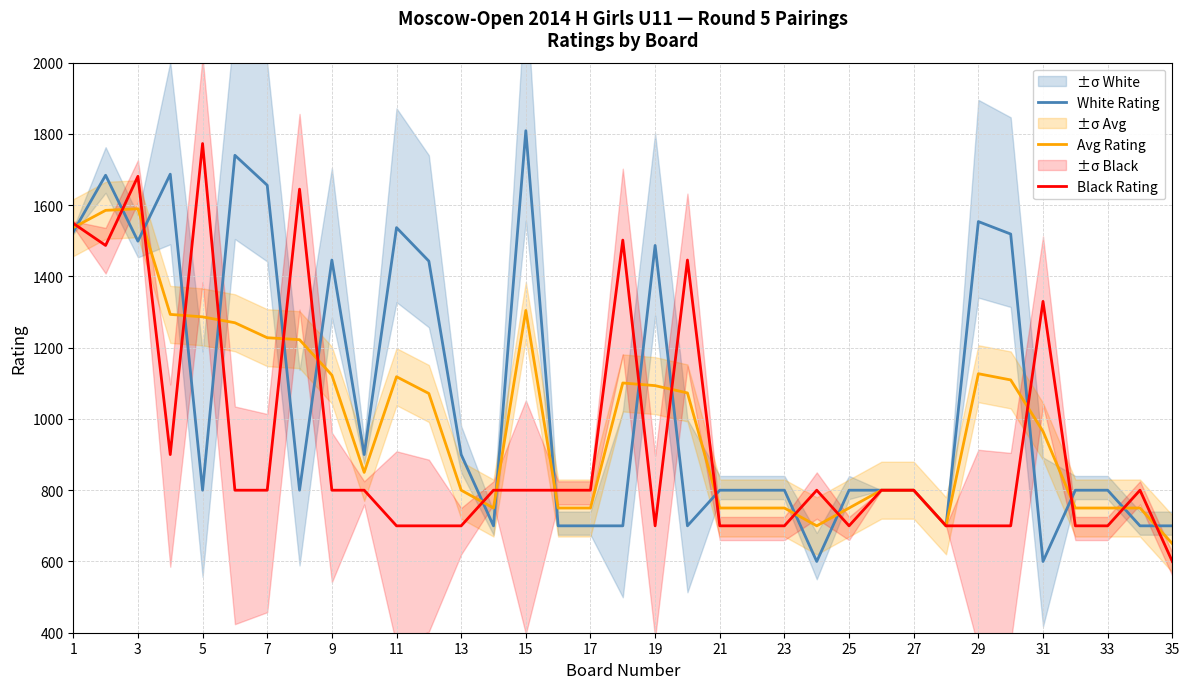

What is the difference between the second highest and second lowest values in the Black Rating series?

981.0